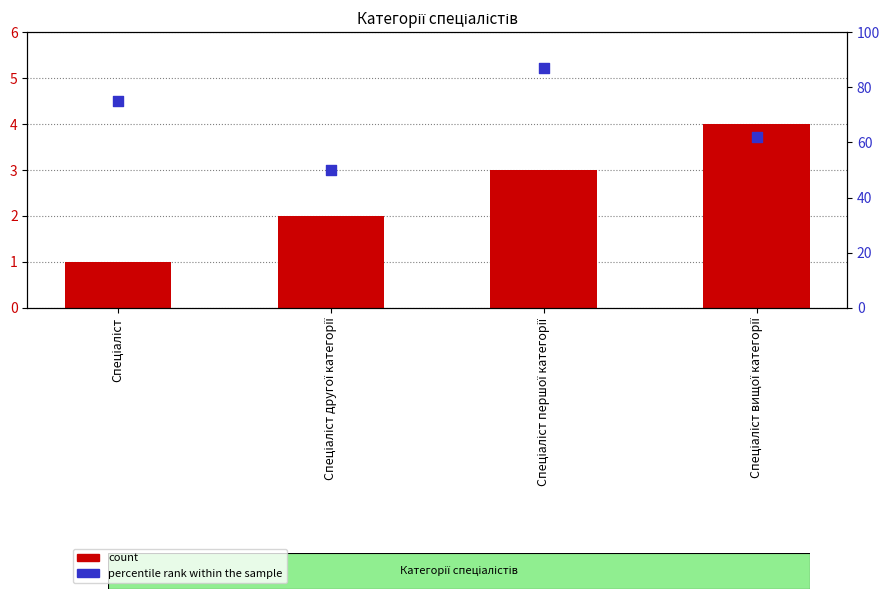

Is the value of percentile rank within the sample at Спеціаліст першої категорії greater than the value of count at Спеціаліст?

Yes